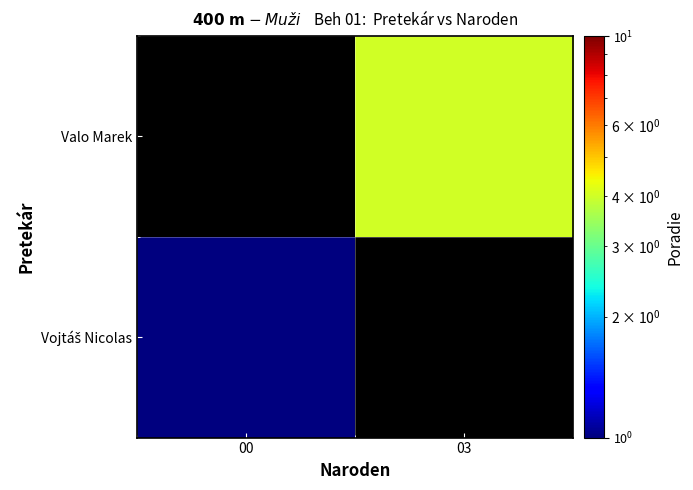

Which series has the largest range (max minus min)?

Vojtáš Nicolas